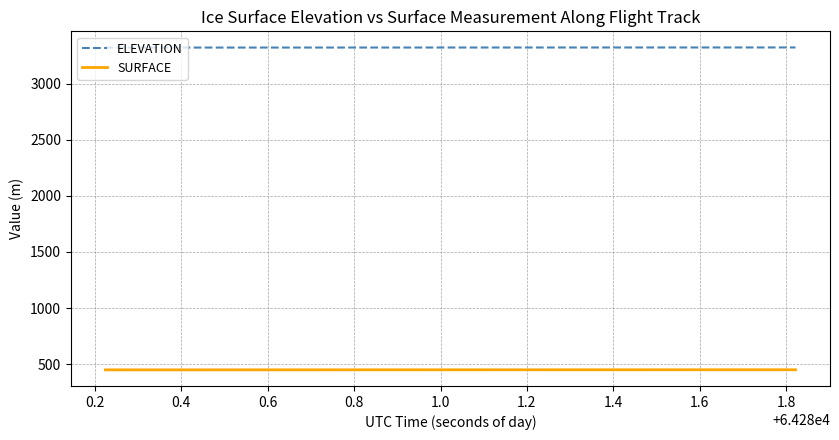

List the series in order of their peak value, highest first.

ELEVATION, SURFACE